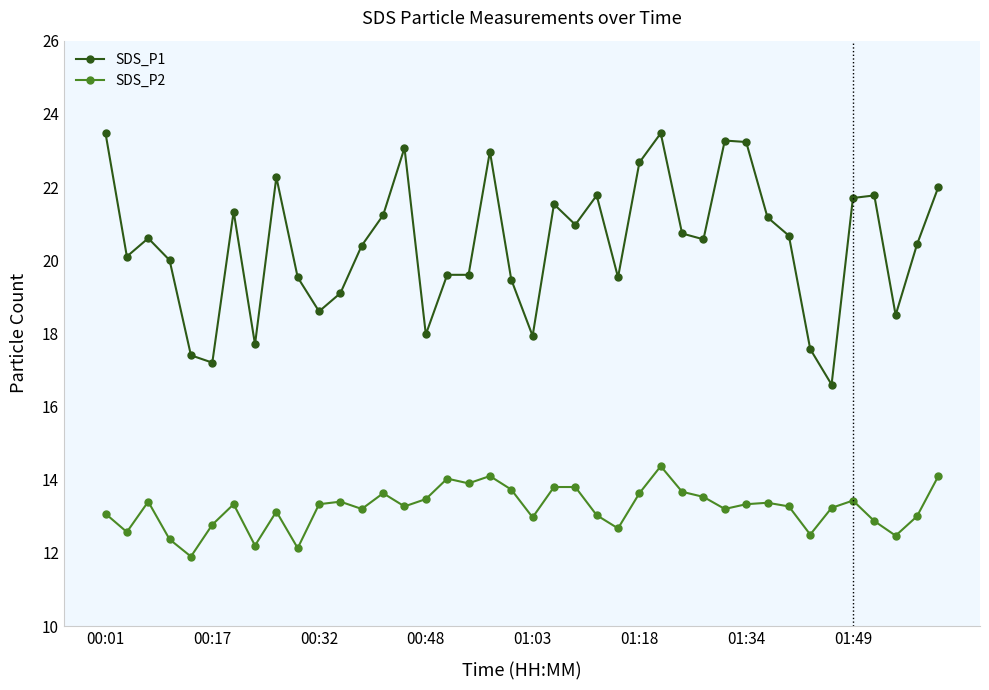

What are all the series names shown in the legend?

SDS_P1, SDS_P2